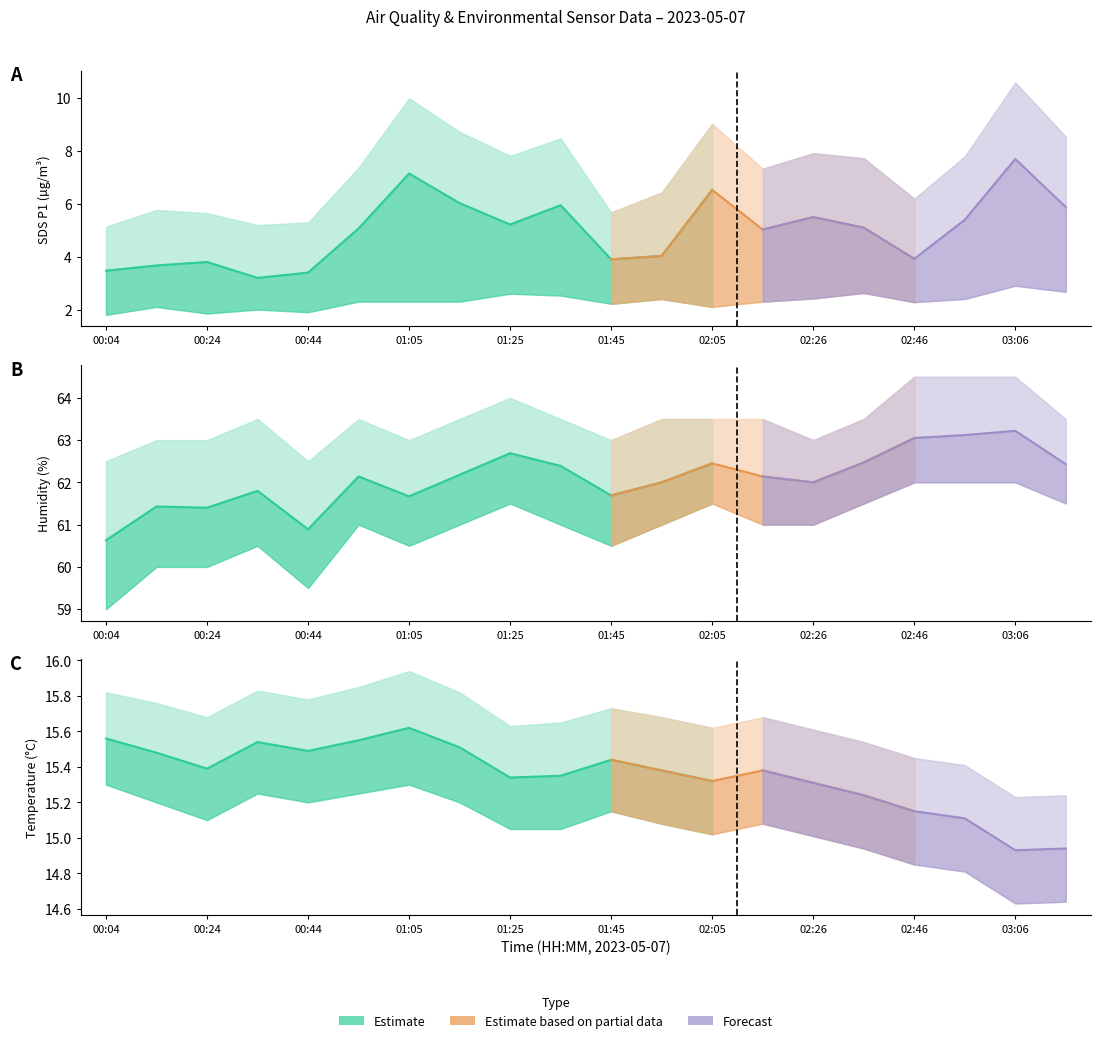

Which series has the largest range (max minus min)?

SDS_P1